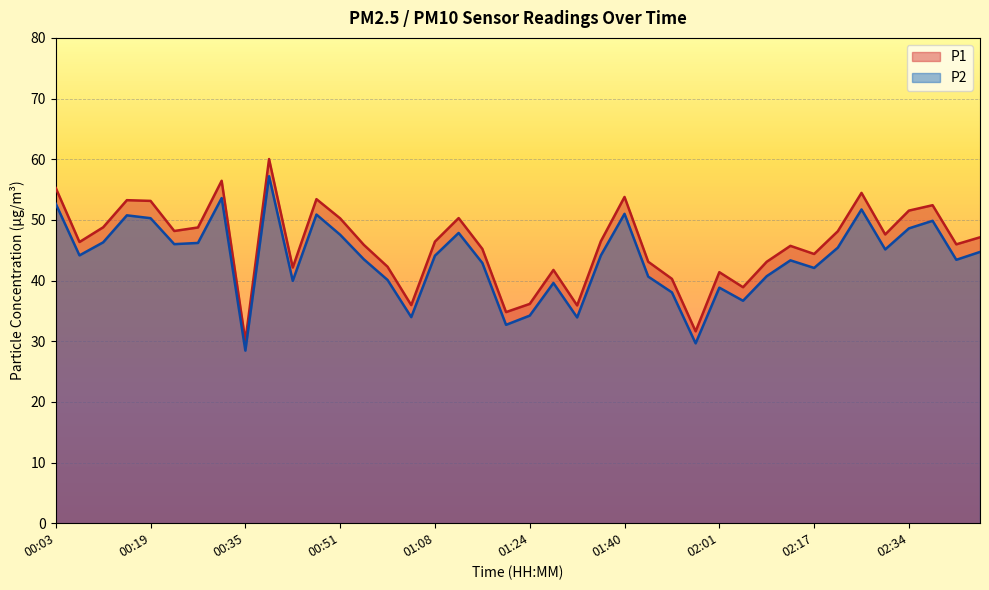

Is the value of P2 at 00:59 greater than the value of P1 at 01:53?

No